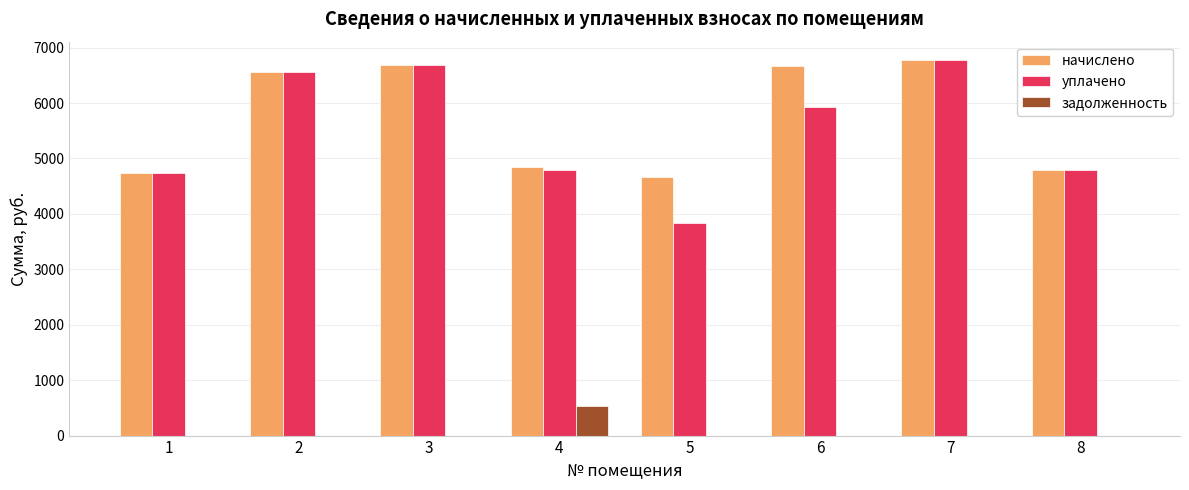

How many data points in уплачено are above 5928?

4